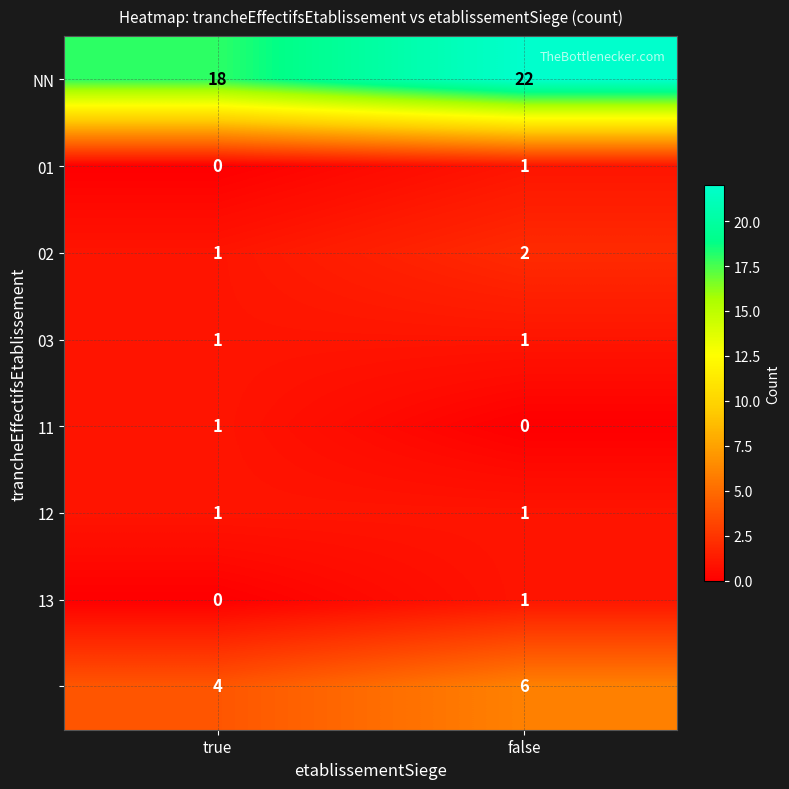

What is the difference between the highest and lowest values at false?

22